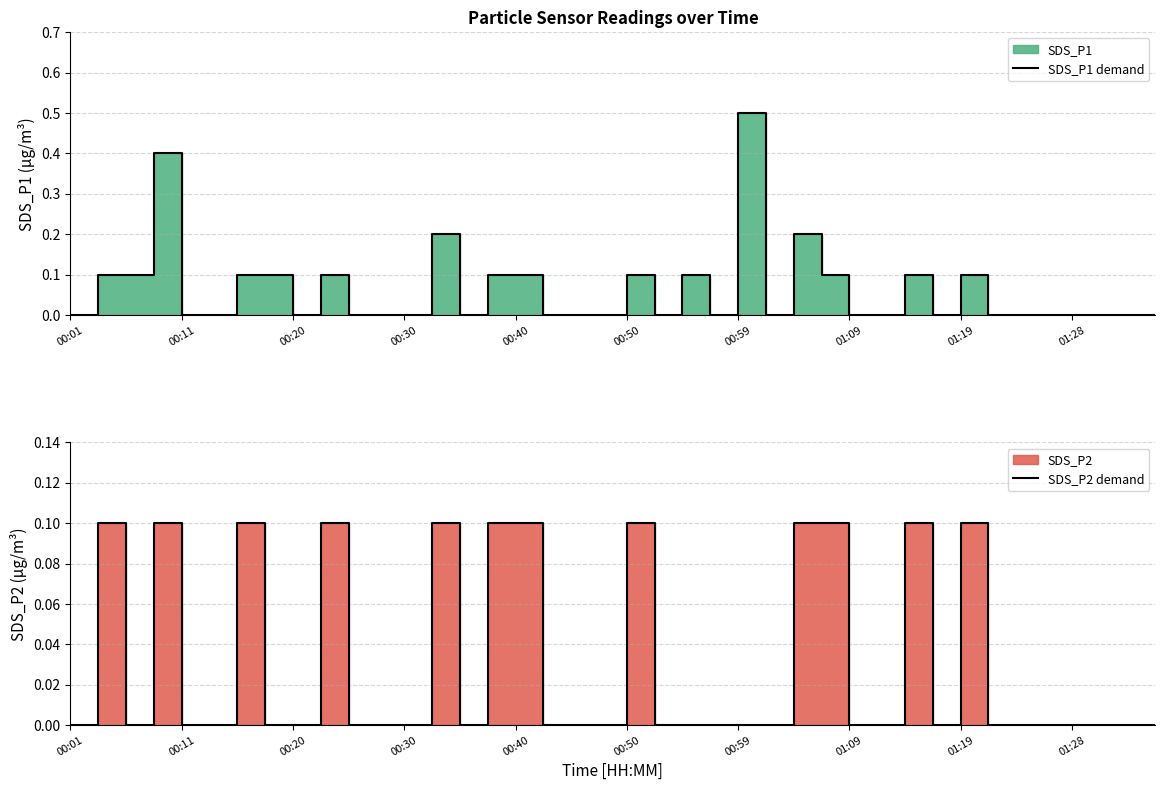

At which label is SDS_P1 demand closest to 0?

00:01